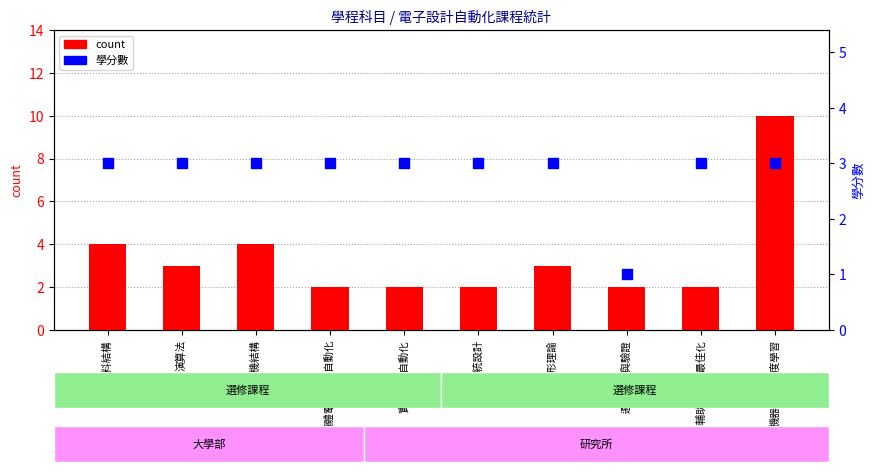

Which series has the largest total across all categories?

count